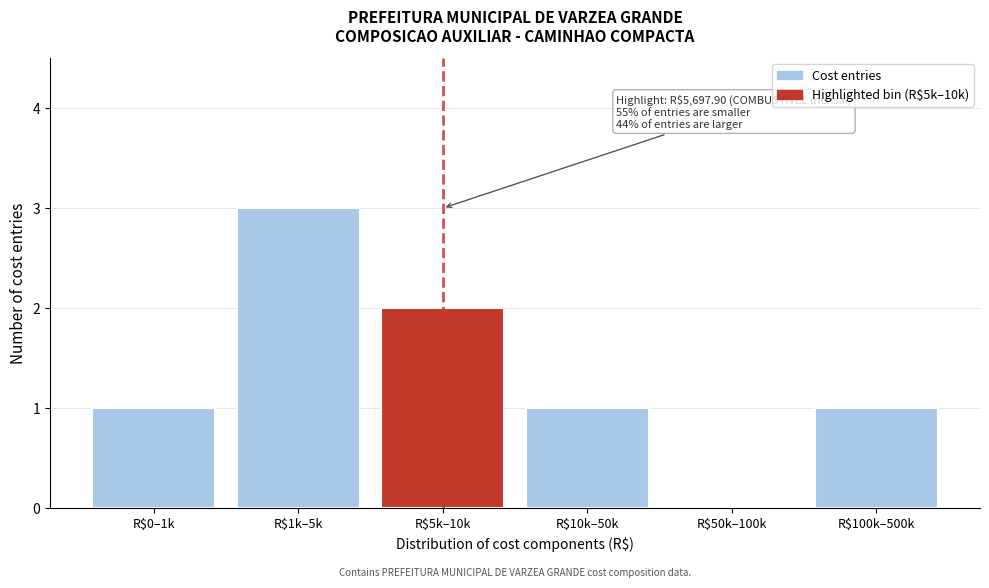

What is the sum of all values?

8